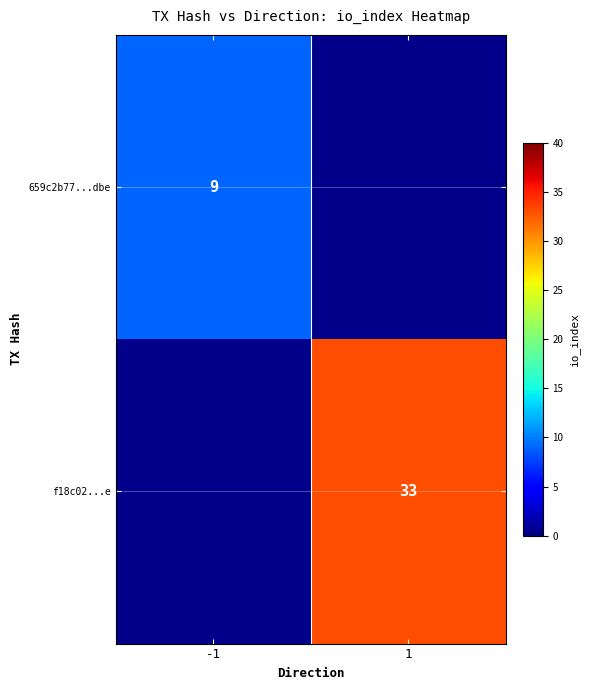

Which has a higher value, -1 or 1?

1